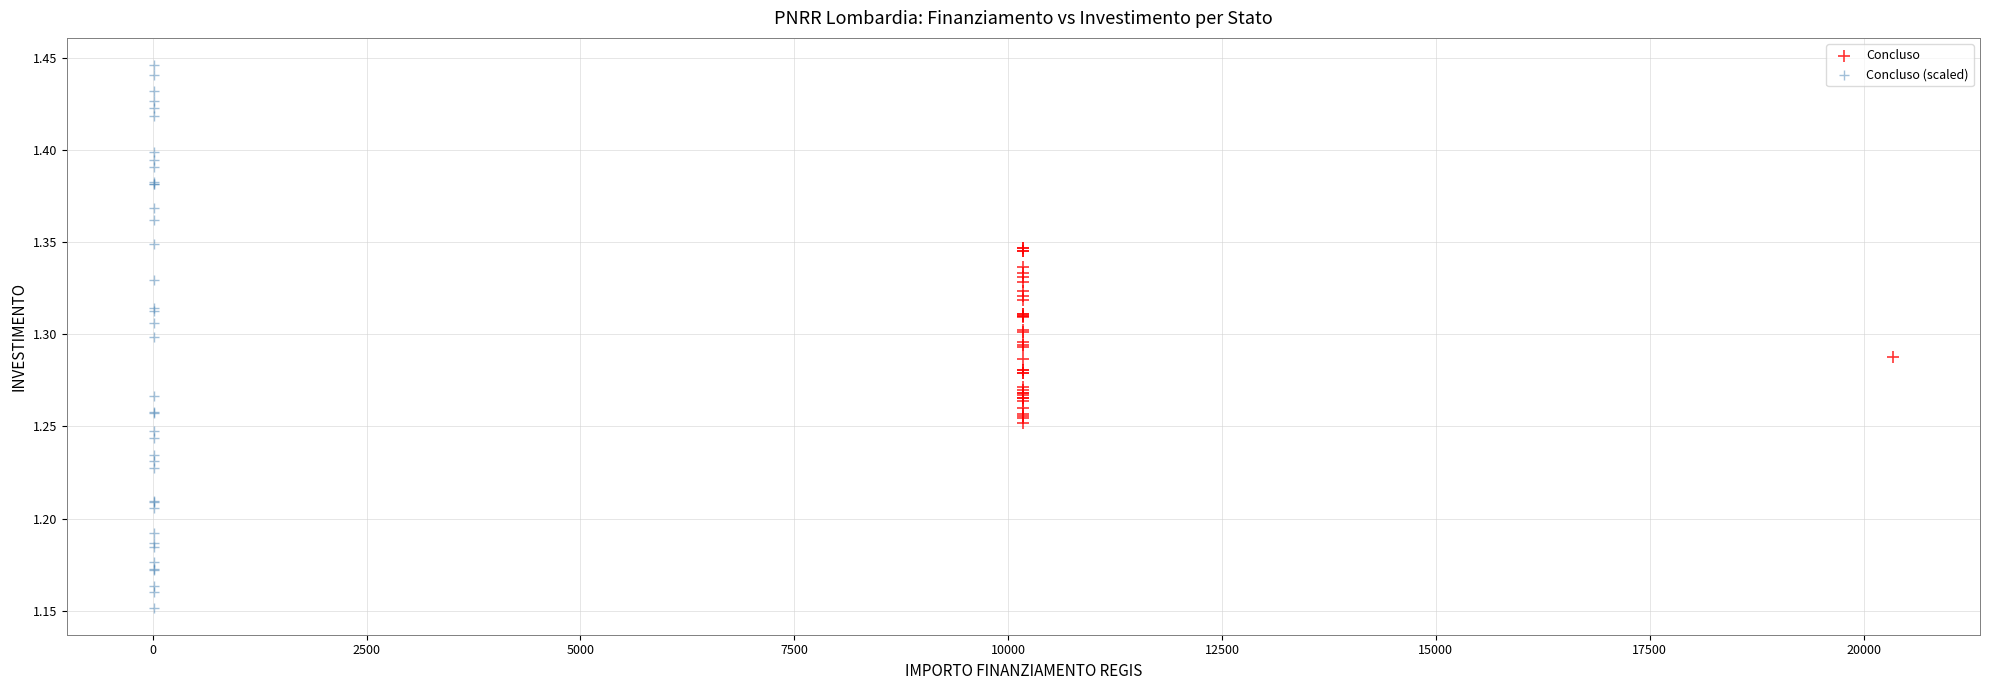

Which series reaches the minimum Y coordinate?

Concluso (scaled)